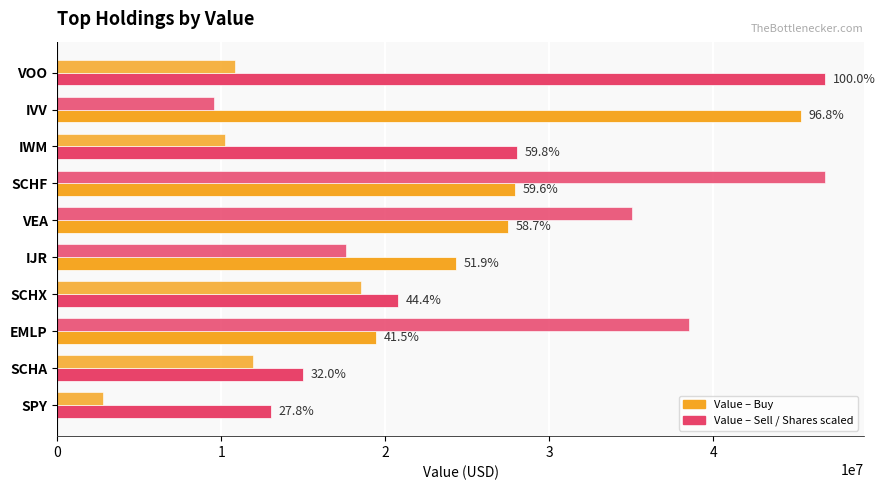

How many groups of bars are there?

10